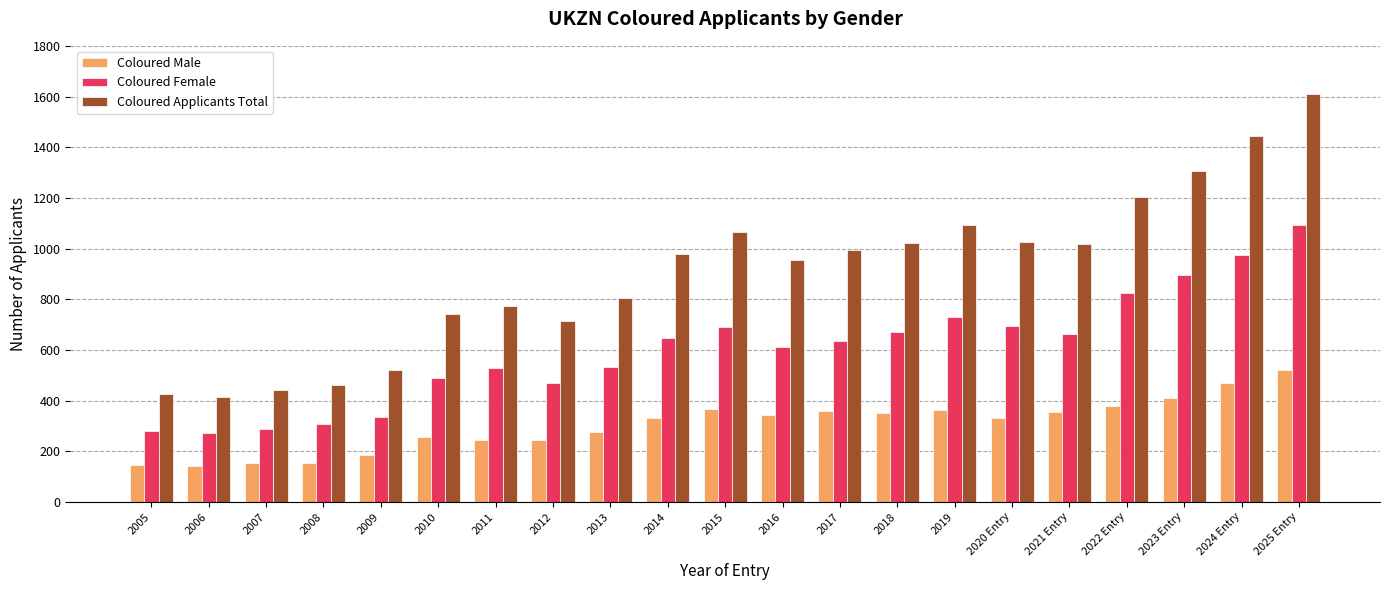

At 2005, list the series in order from largest to smallest.

Coloured Applicants Total, Coloured Female, Coloured Male